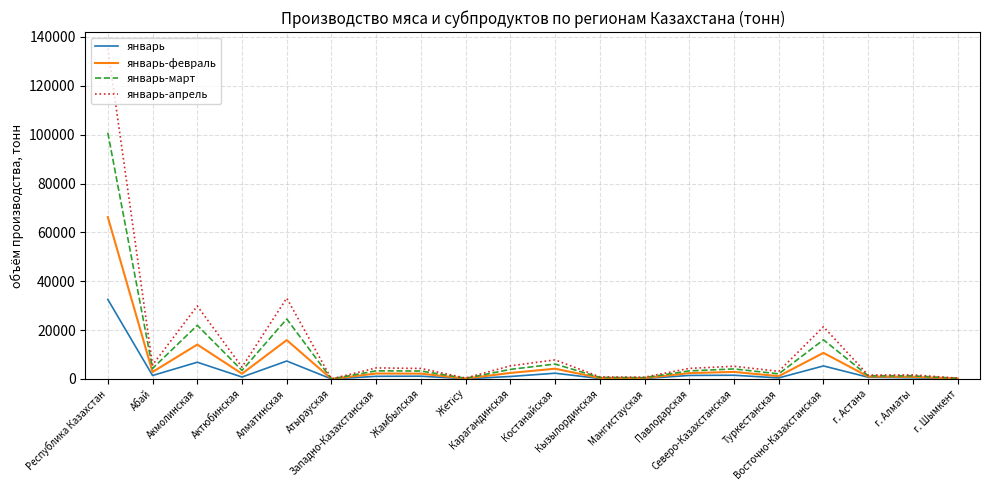

Rank the series by their average value, from lowest to highest.

январь, январь-февраль, январь-март, январь-апрель